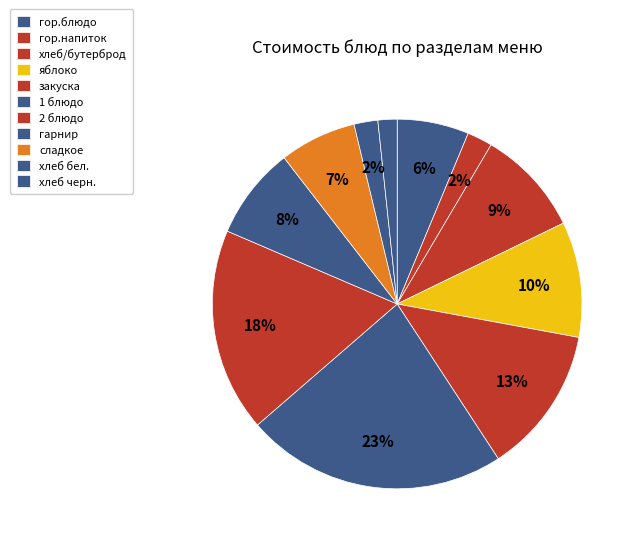

Does закуска account for over 50% of the chart?

No